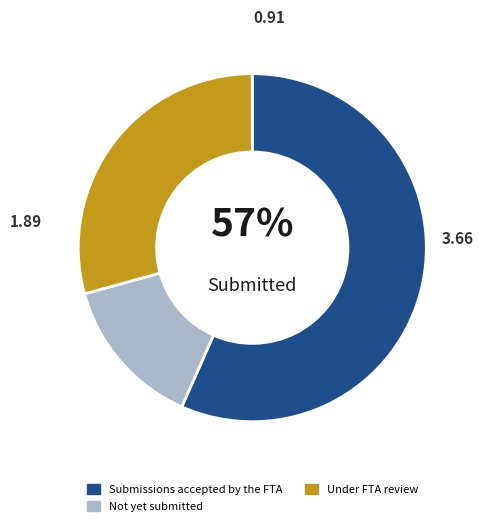

To the nearest percent, what is the average slice percentage?

33%